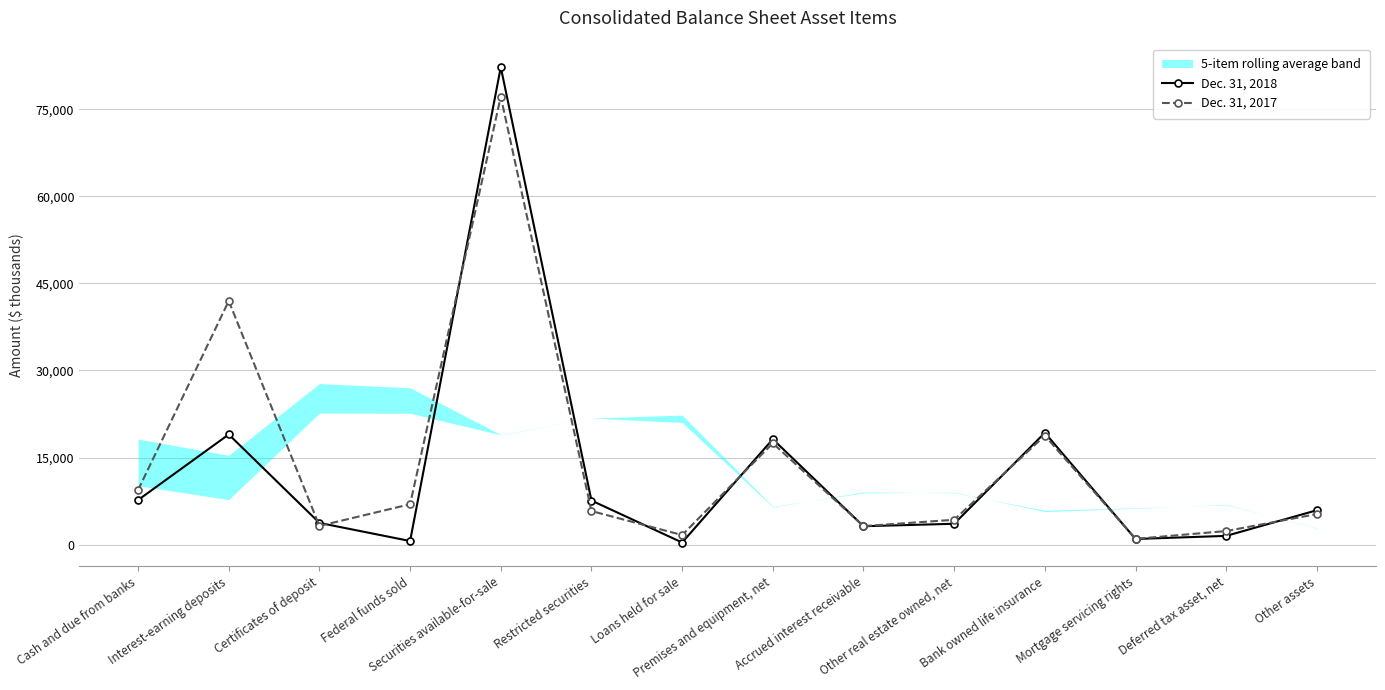

At which label does Dec. 31, 2017 first exceed 5787?

Cash and due from banks